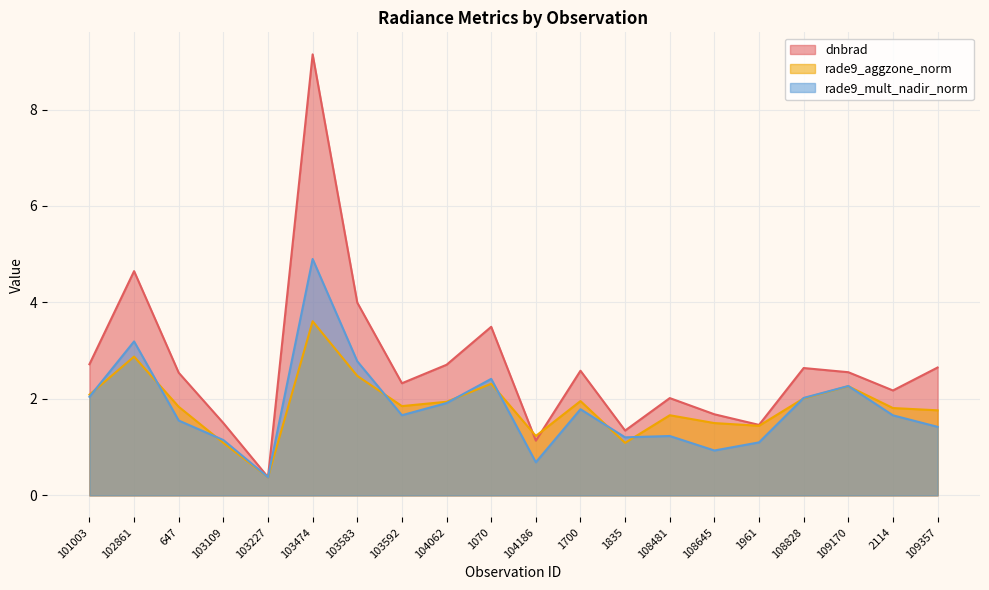

Which label corresponds to the smallest value in the chart?

103227